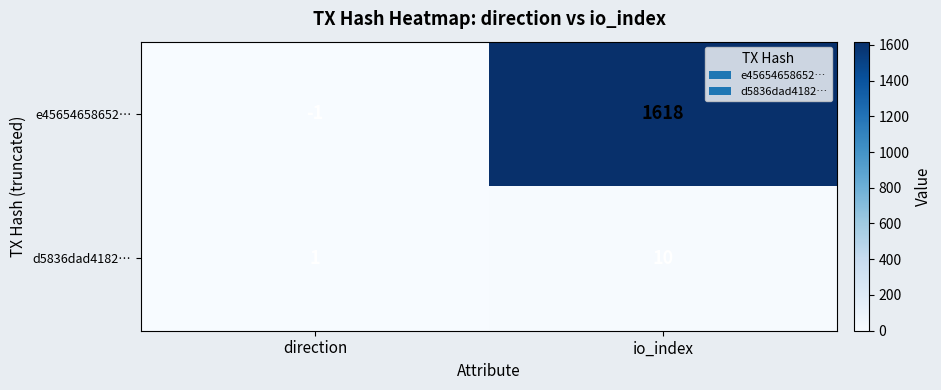

What is the sum of all e45654658652… values?

1617